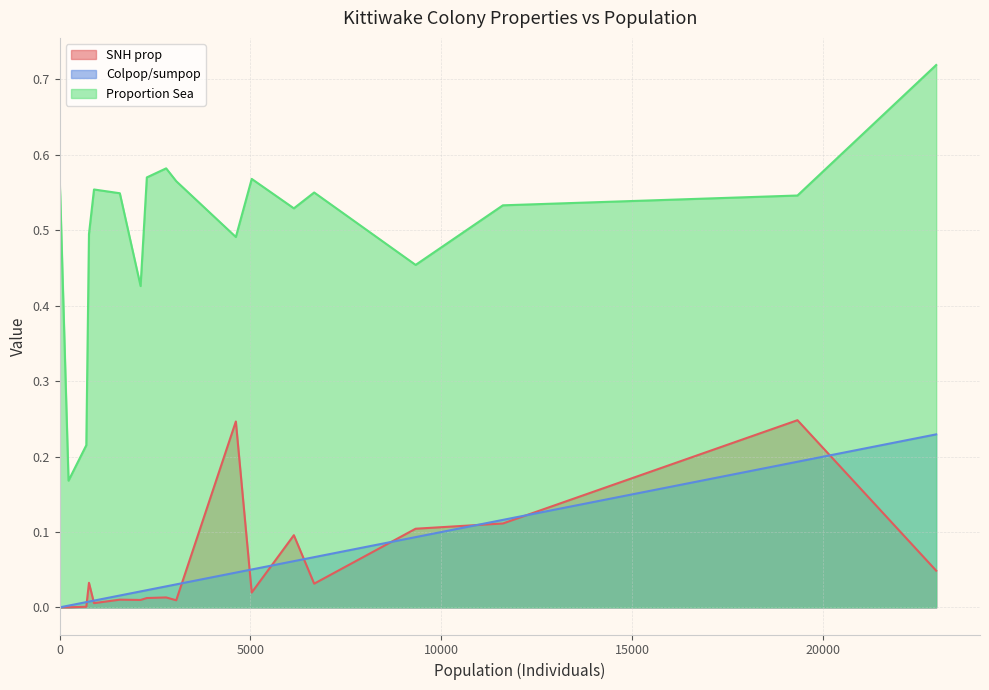

What position from the right is 2?

3